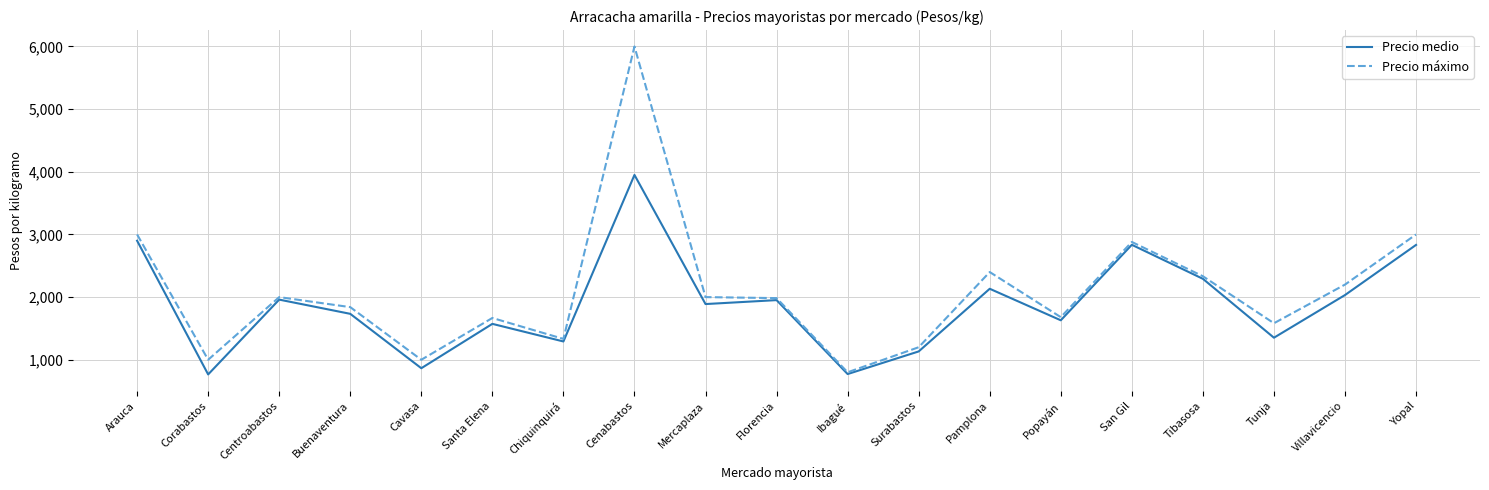

At which category is the sum across all series the highest?

Cenabastos